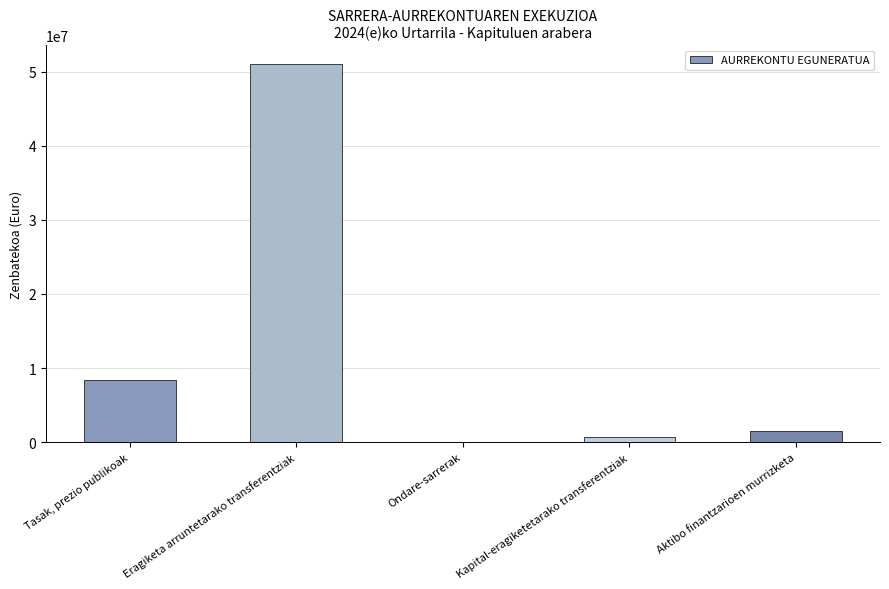

Reading left to right, list all the values displayed in this chart.

Tasak, prezio publikoak=8458000	Eragiketa arruntetarako transferentziak=50976000	Ondare-sarrerak=1000	Kapital-eragiketetarako transferentziak=700000	Aktibo finantzarioen murrizketa=1505000